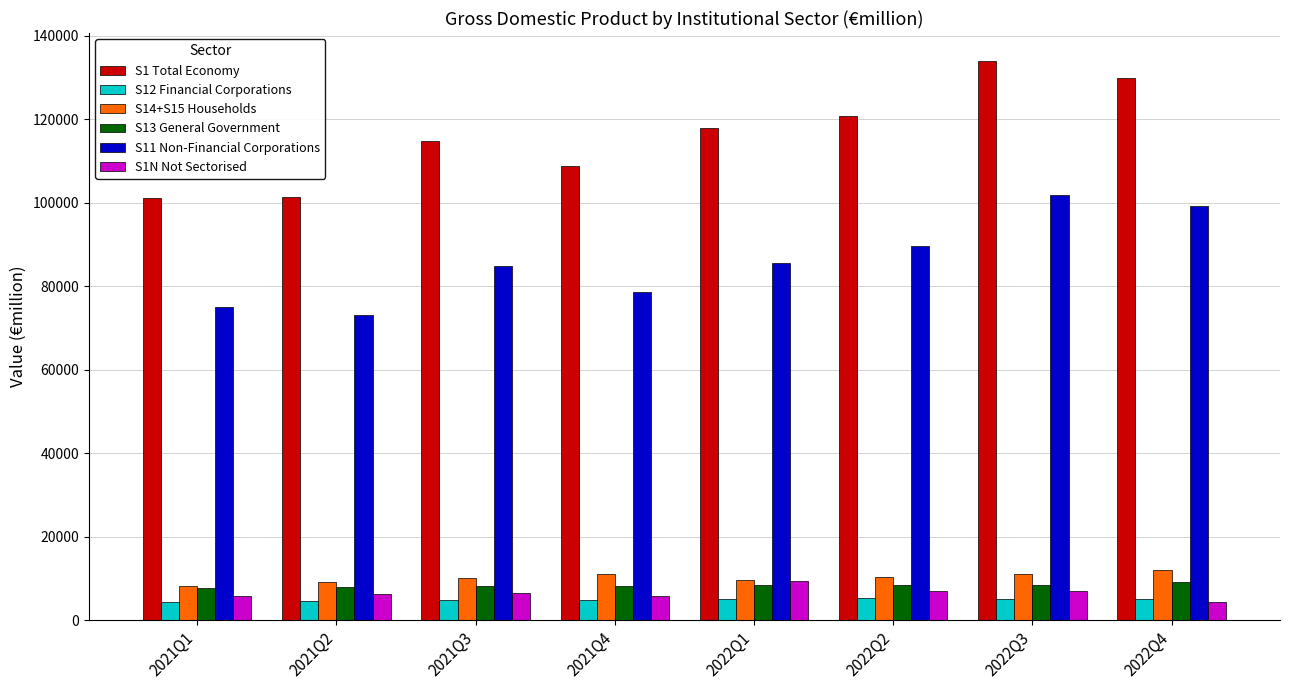

How many bars are there in each group?

6